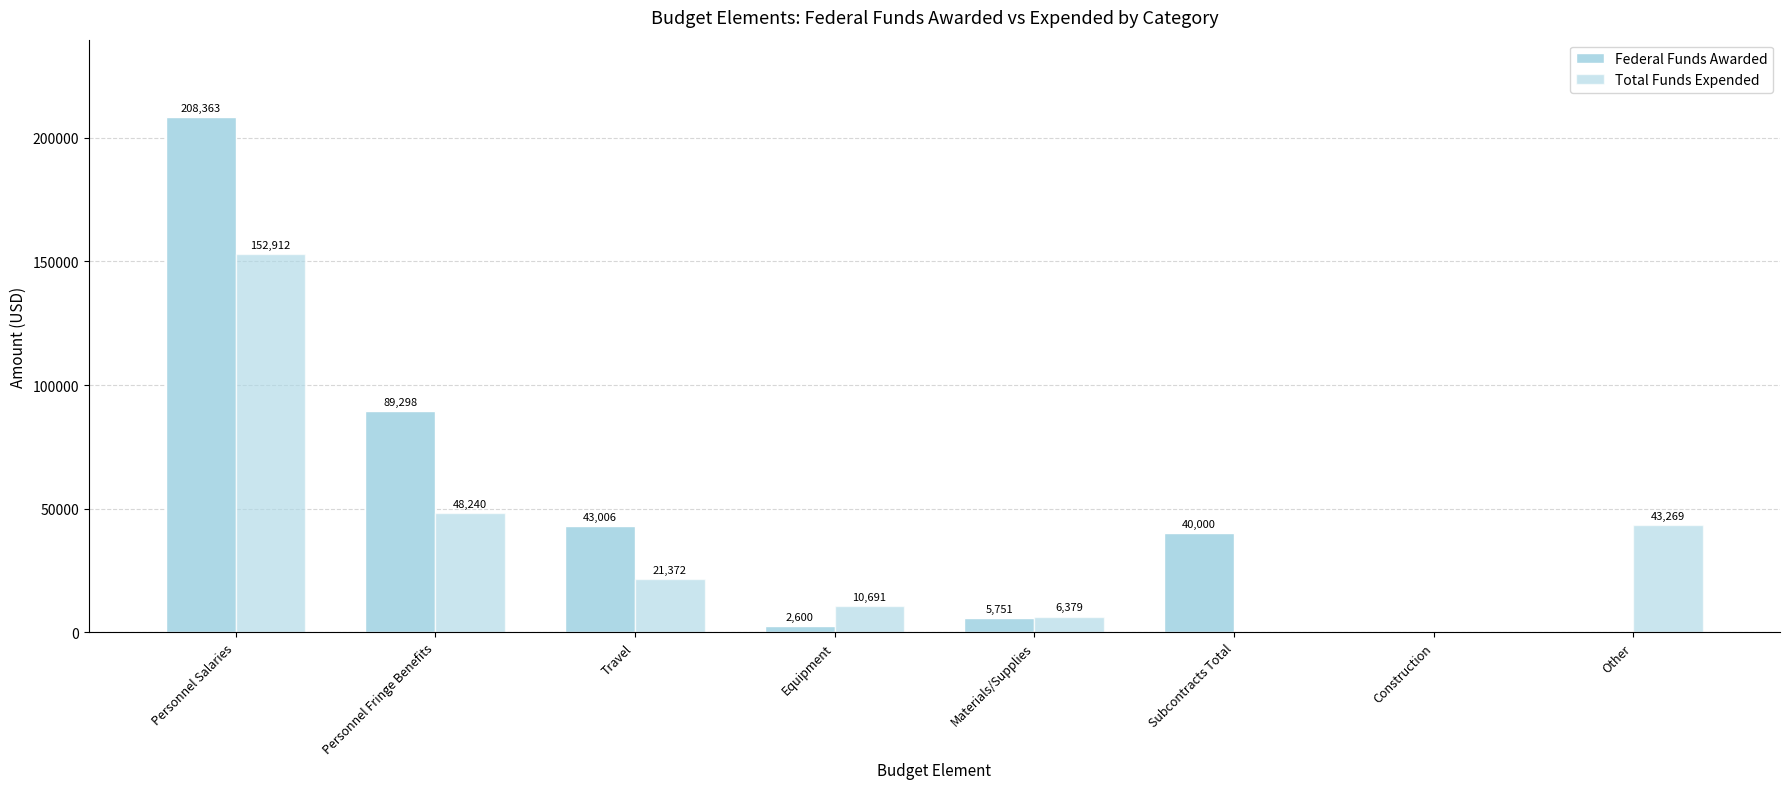

How many groups of bars are there?

8